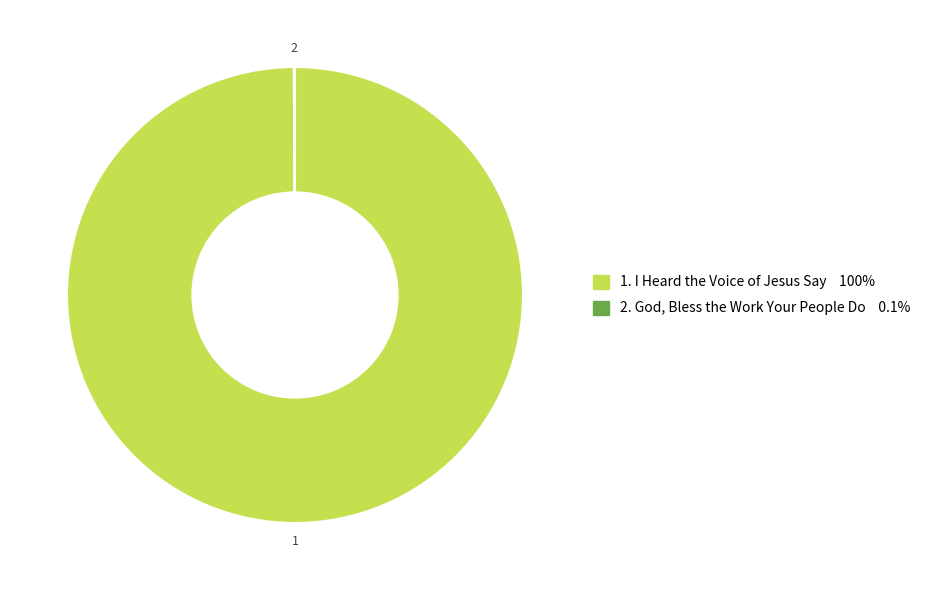

Is there a majority slice in this chart?

Yes